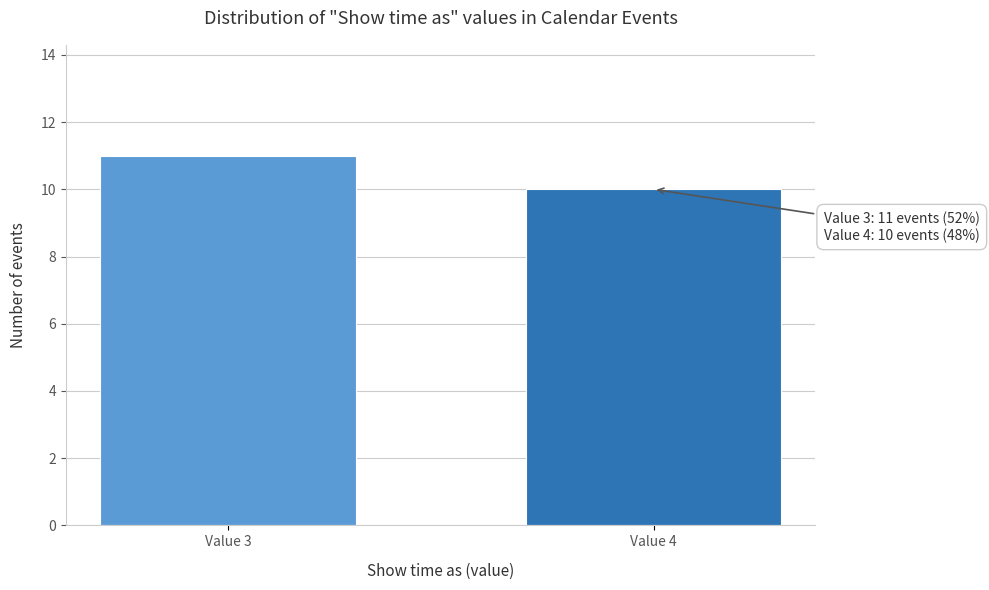

Reading left to right, list all the values displayed in this chart.

11	10